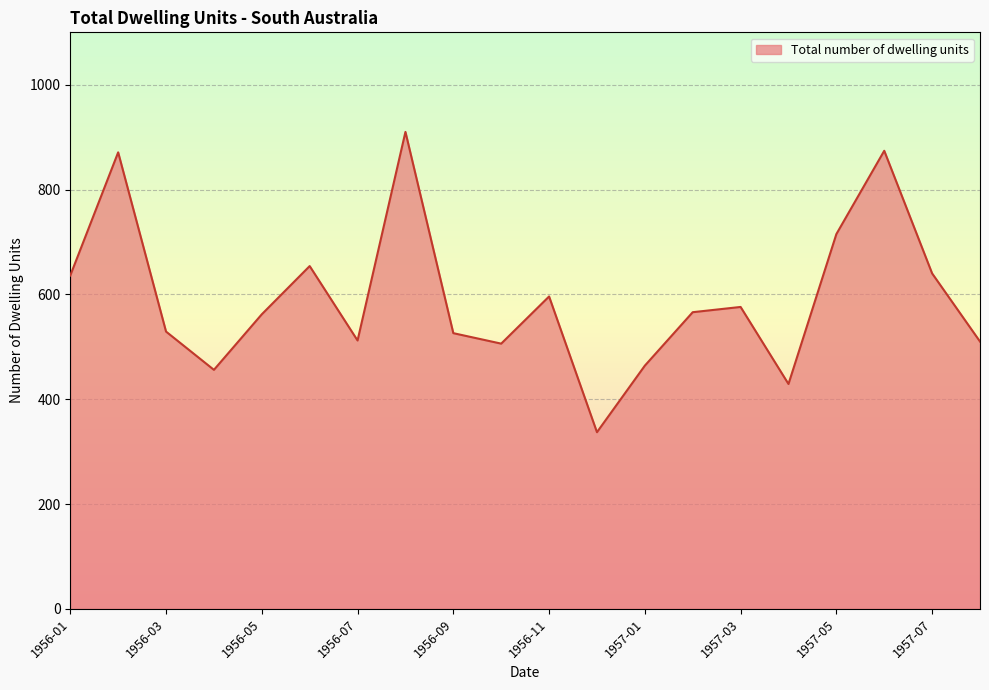

What is the smallest value displayed?

337